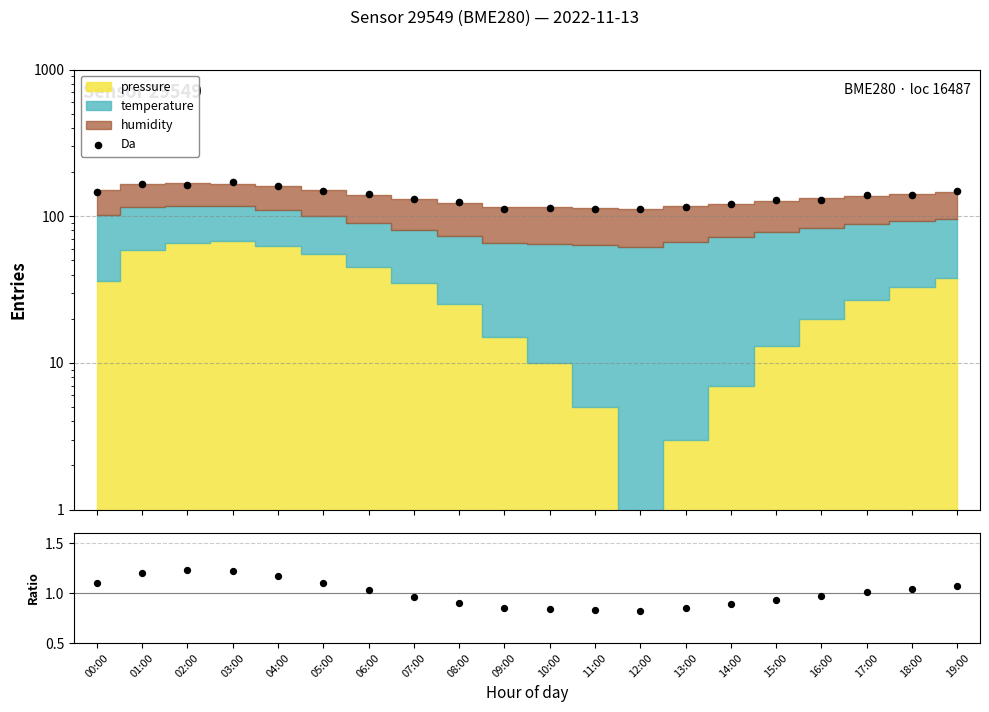

Which series has the largest total across all categories?

Da